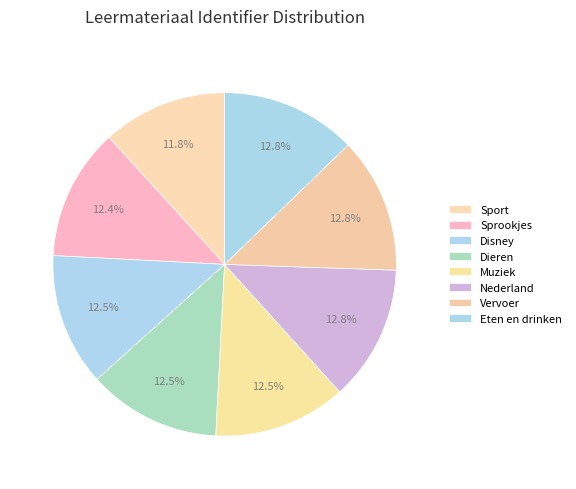

Does Sprookjes represent more than half of the total?

No